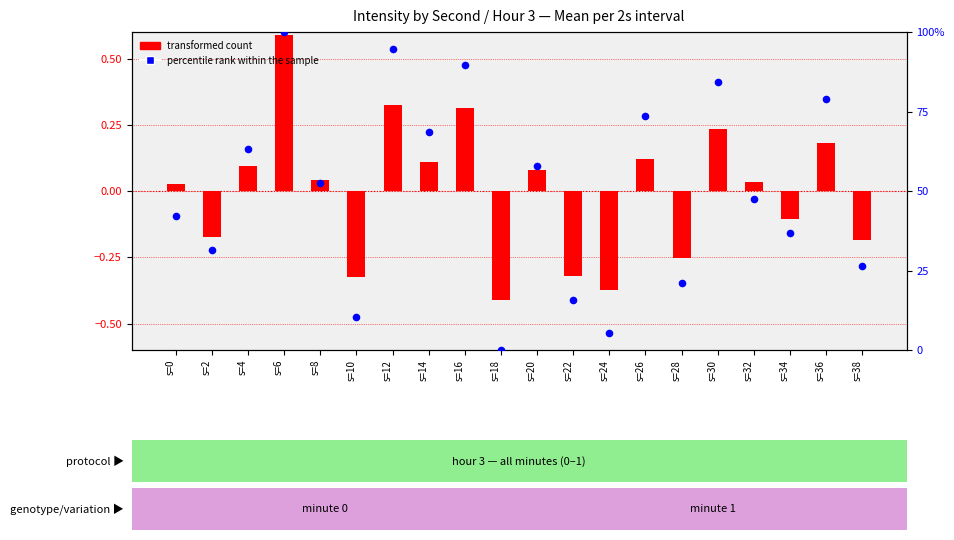

Which series has the widest spread of Y values?

percentile rank within the sample